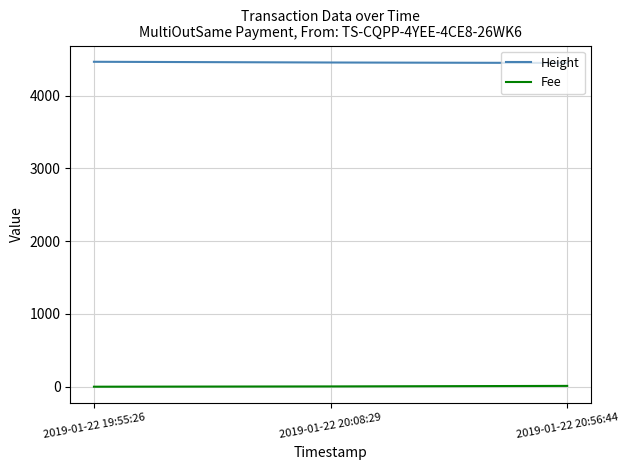

How many series are shown in this chart?

2